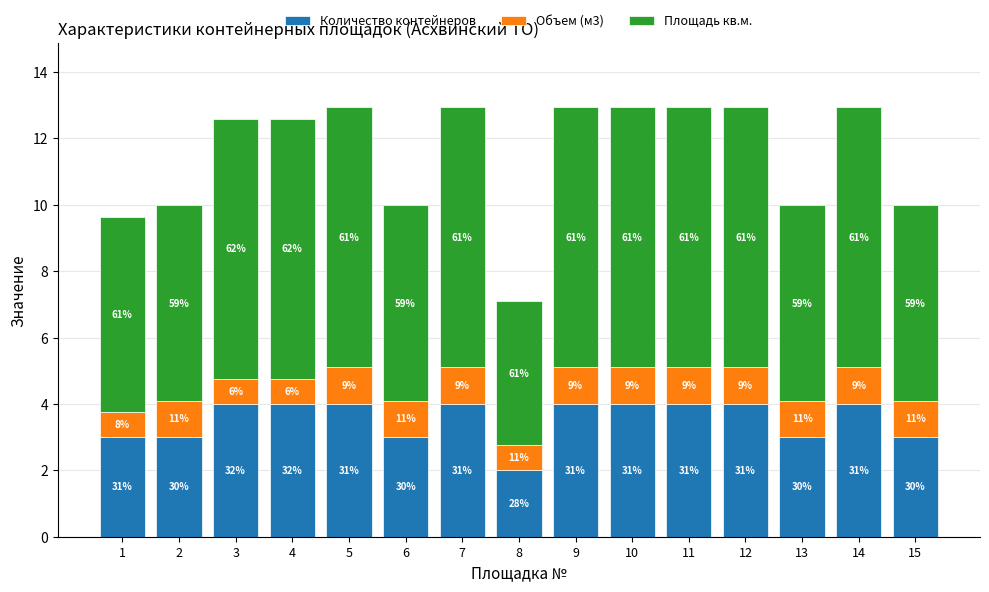

Which series changed the most between 6 and 10?

Площадь кв.м.